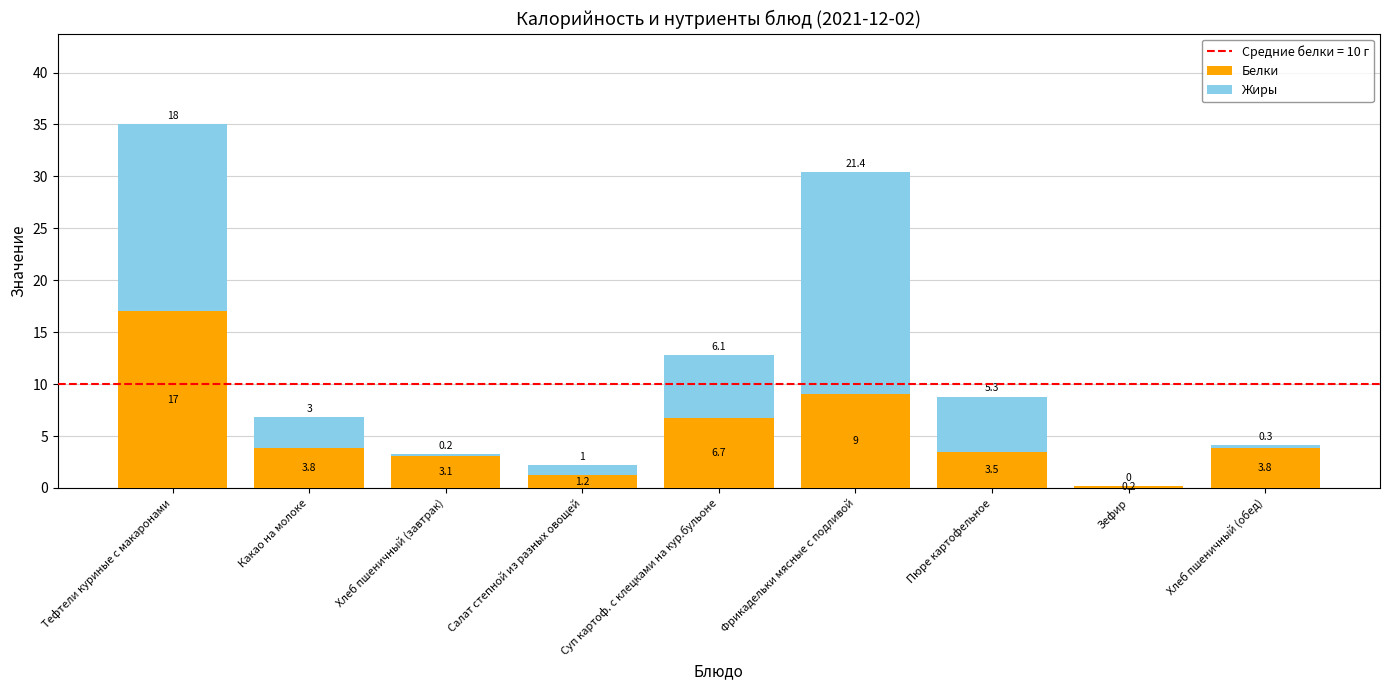

The Белки series shows 3.5 at Пюре картофельное. True or false?

True